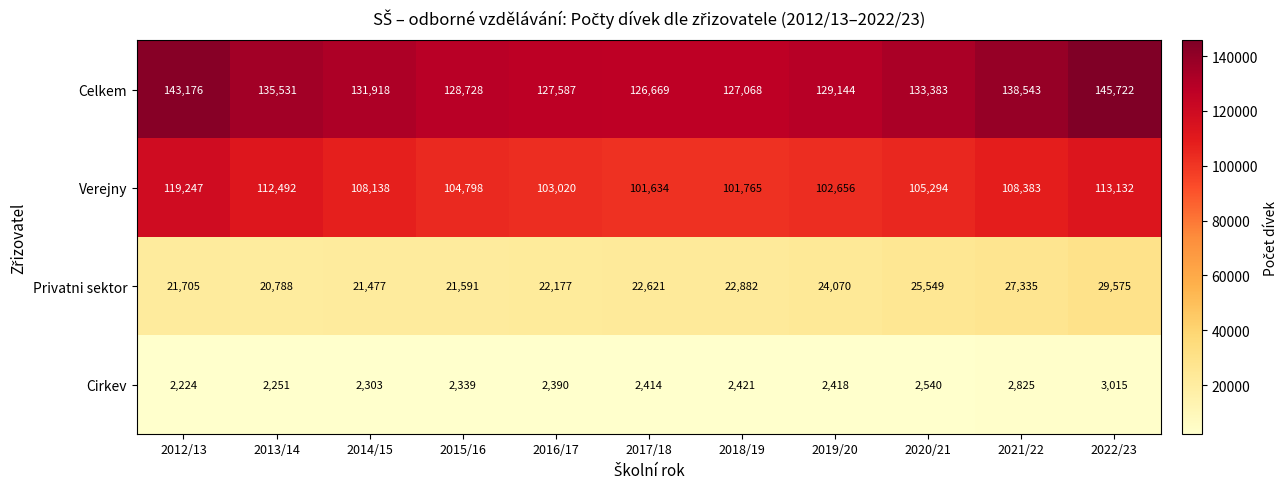

How many values in the Cirkev series are below 2414?

5